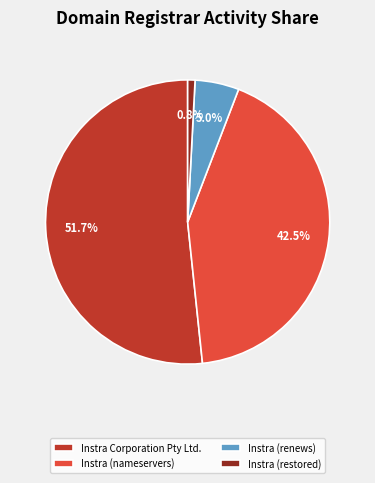

How many slices are in this pie chart?

4